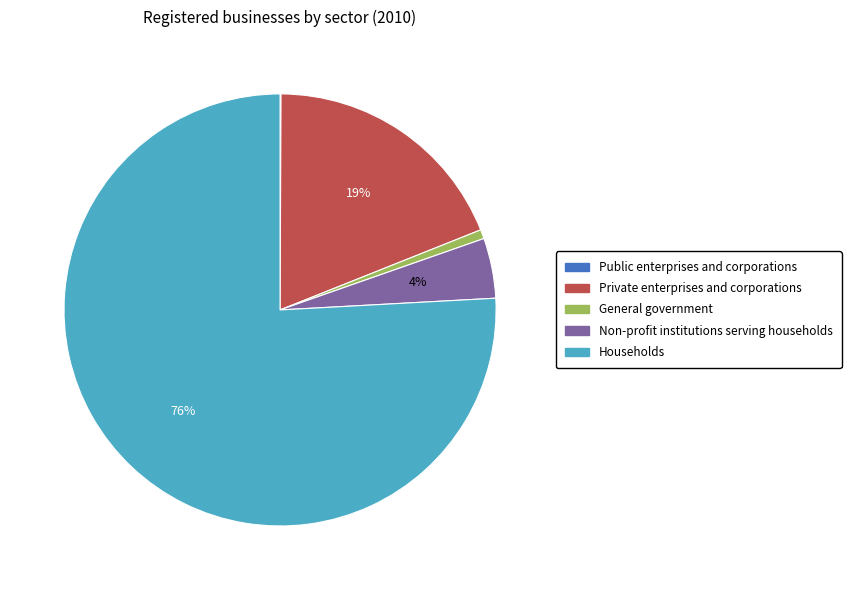

Is Non-profit institutions serving households the majority of the pie?

No